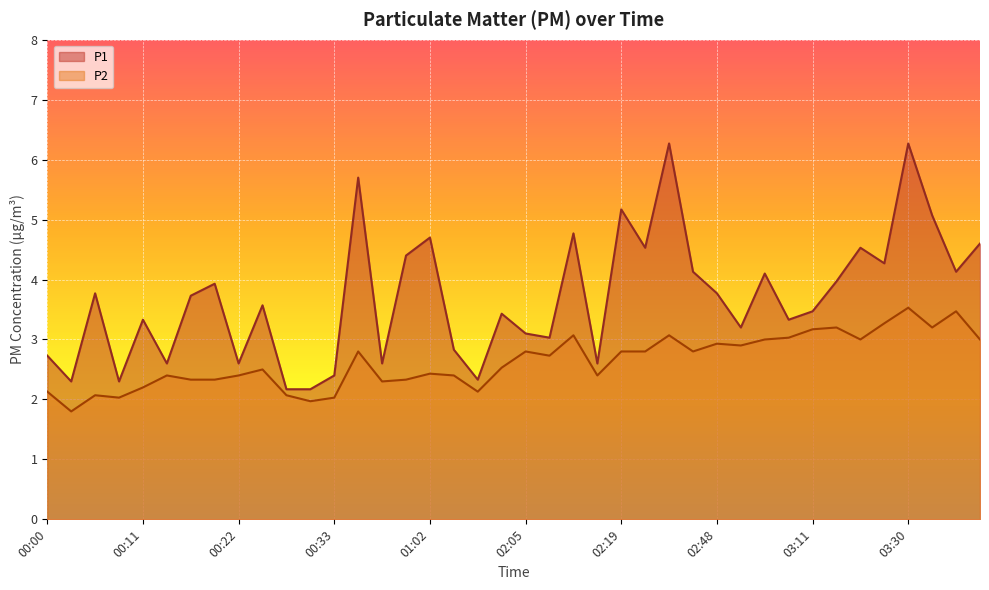

What are all the series names shown in the legend?

P1, P2